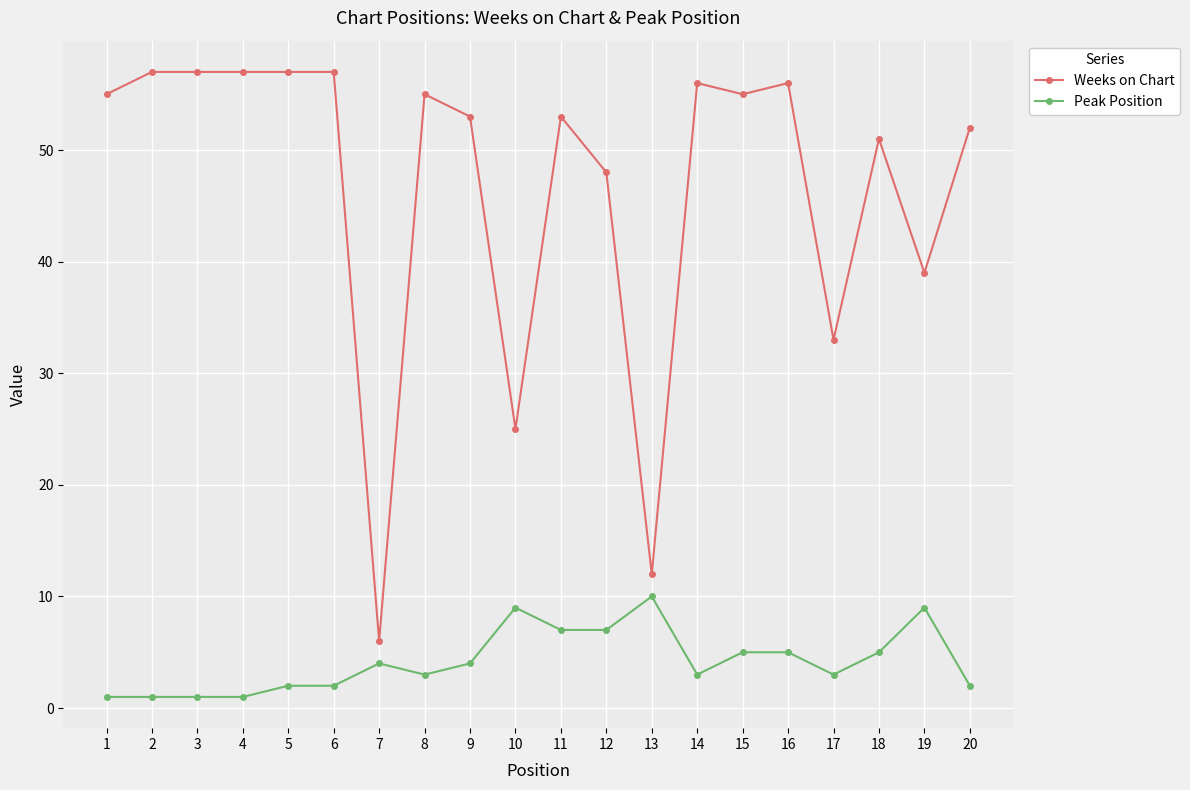

What is the value of the Peak Position point at the 1st from the left?

1